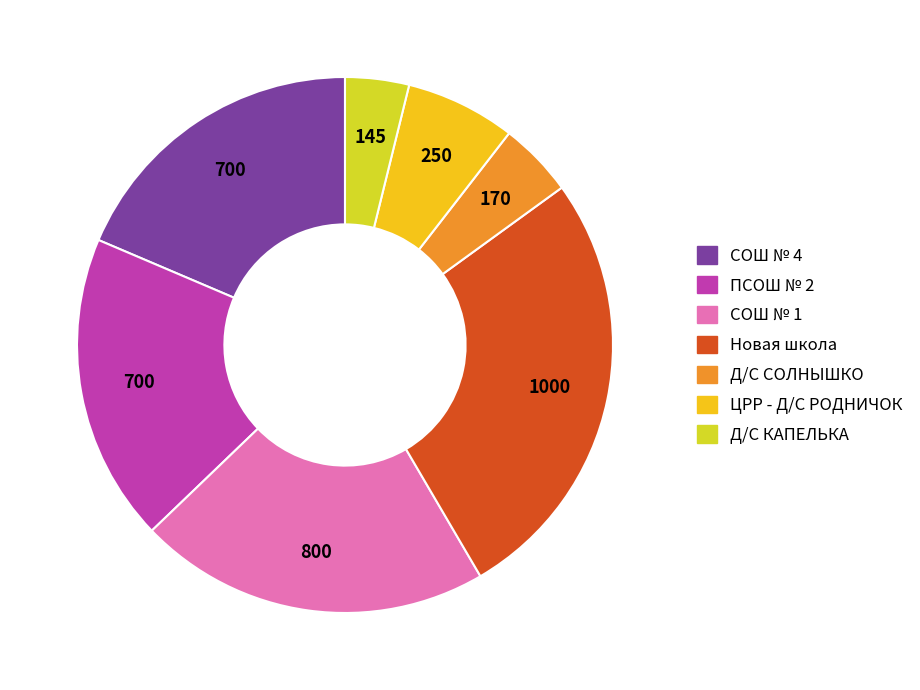

Between СОШ № 1 and Д/С КАПЕЛЬКА, which is larger?

СОШ № 1